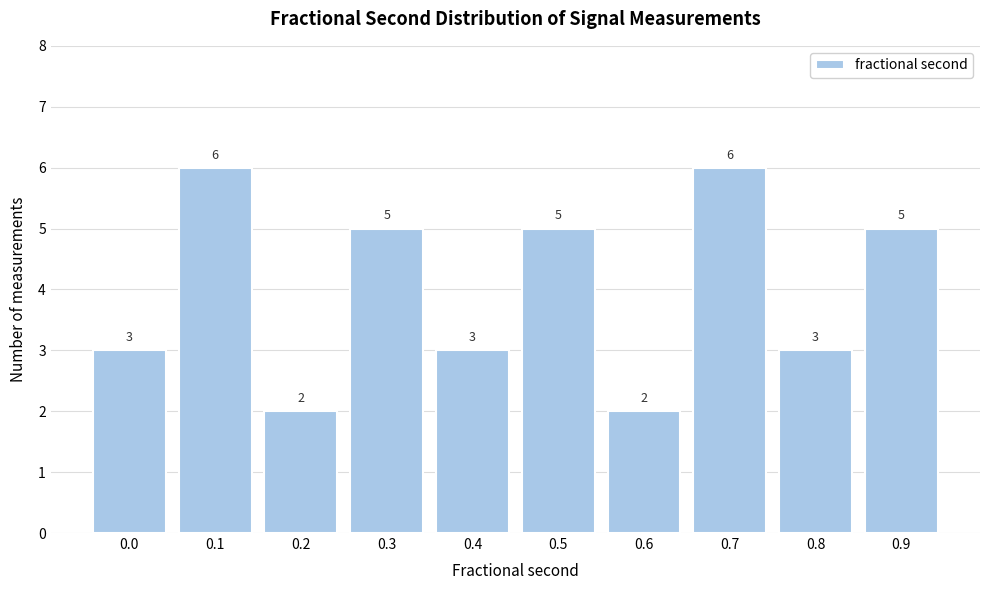

Reading left to right, extract all data points from this chart.

0.0=3	0.1=6	0.2=2	0.3=5	0.4=3	0.5=5	0.6=2	0.7=6	0.8=3	0.9=5